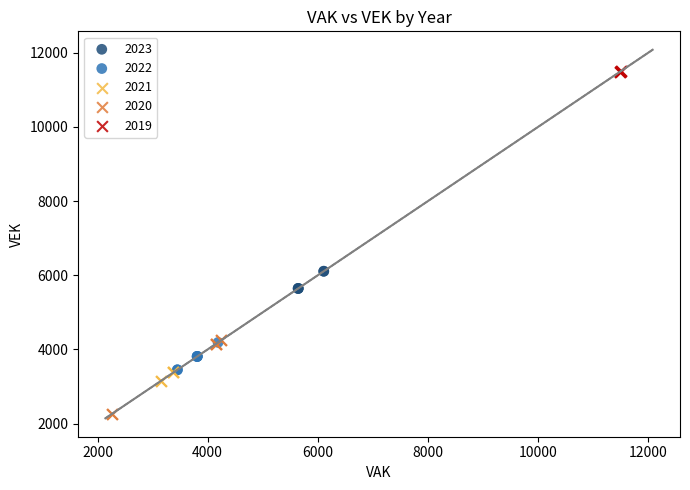

Which series reaches the maximum Y coordinate?

2019